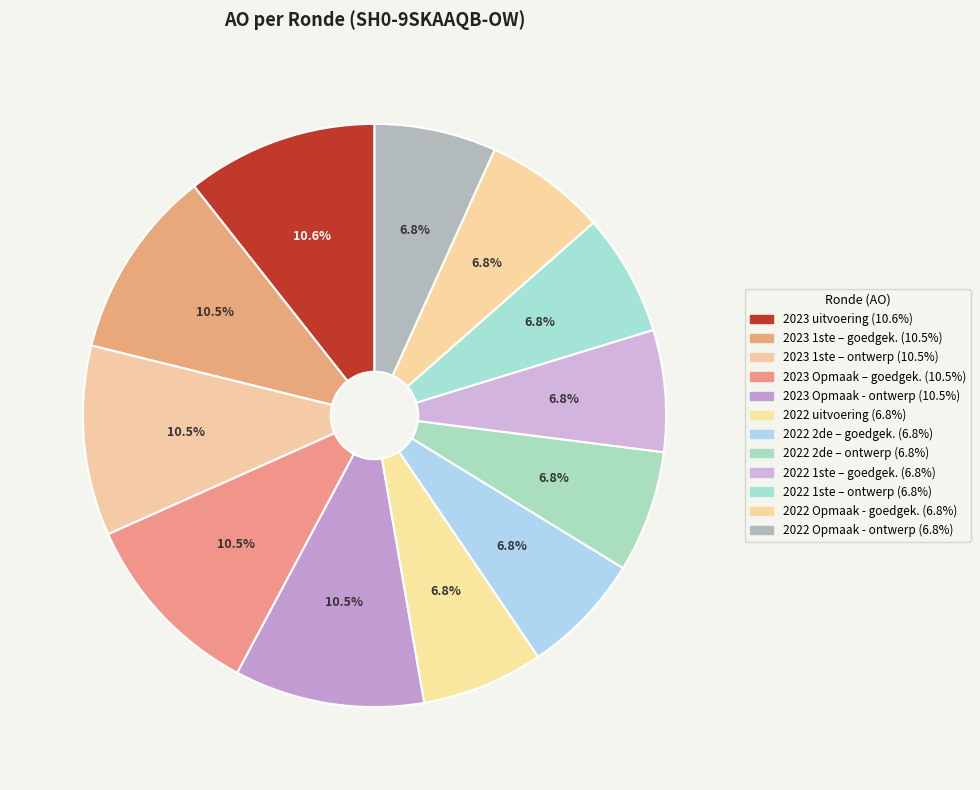

Which category has the biggest portion of the pie?

2023 uitvoering